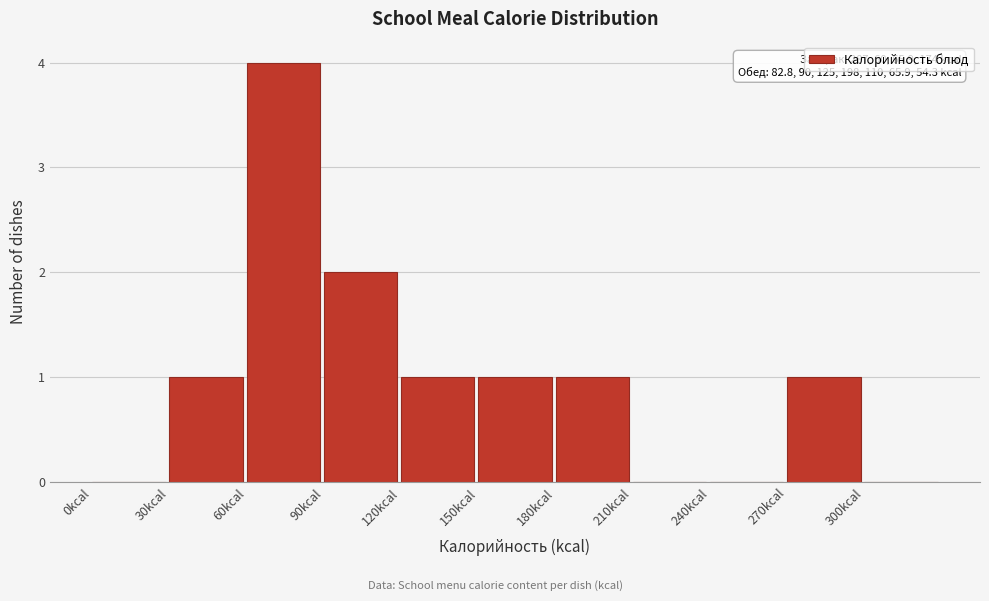

Which range on the x-axis has the tallest bar?

60 to 90